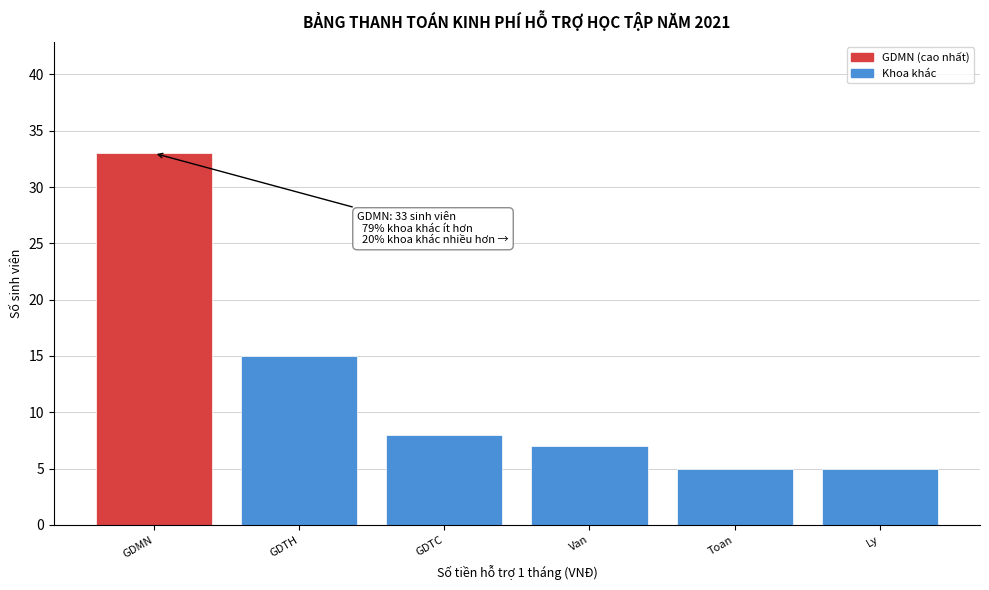

Reading right to left, transcribe all the data shown in this chart.

Ly=5	Toan=5	Van=7	GDTC=8	GDTH=15	GDMN=33